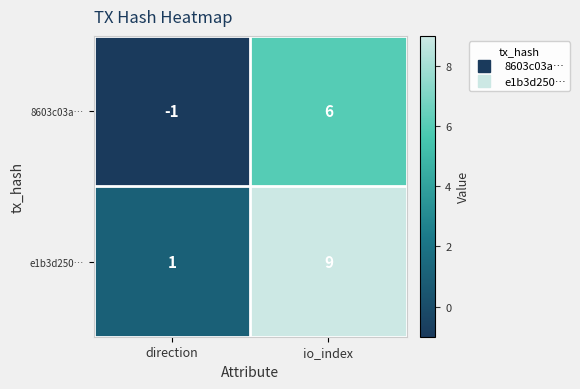

At which label is e1b3d250… closest to 5?

direction